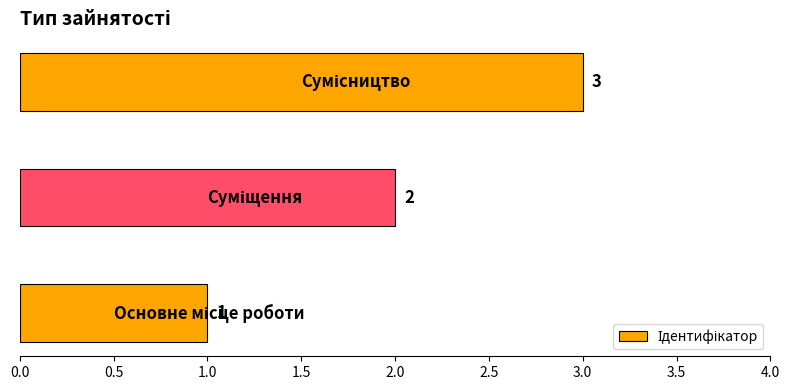

Count the values in the range 1 to 3.

3